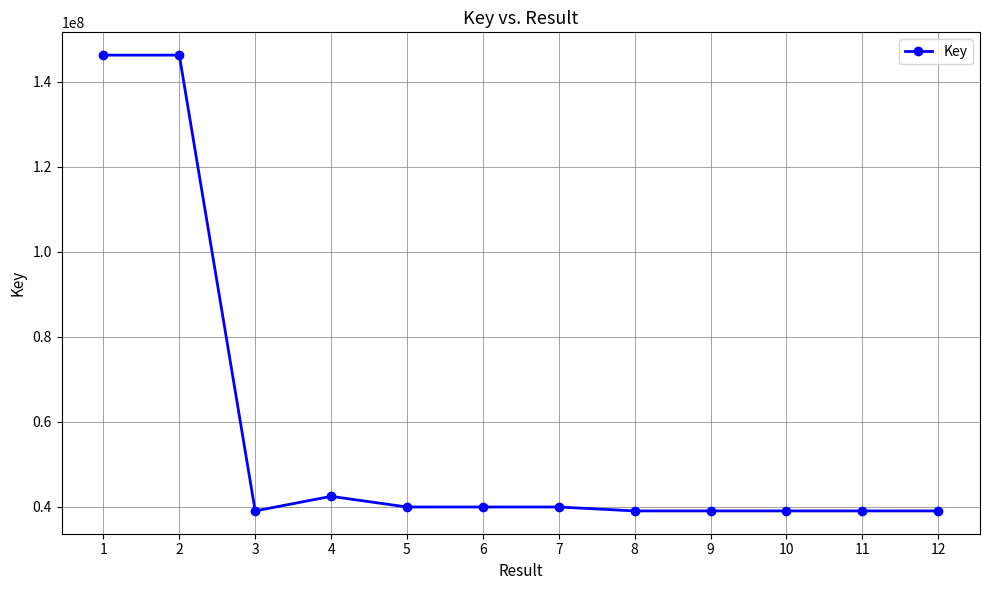

At which label is the value closest to 92633775?

4